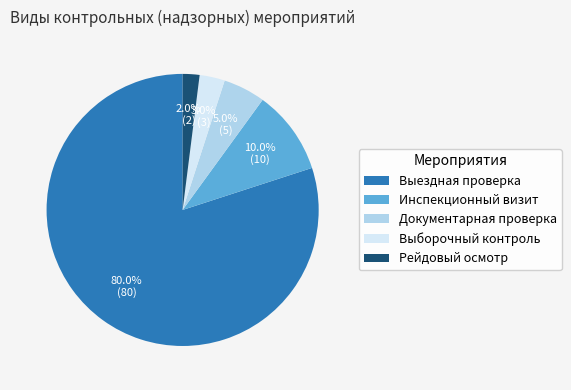

To the nearest percent, what is the difference between the largest and smallest slice percentages?

78%